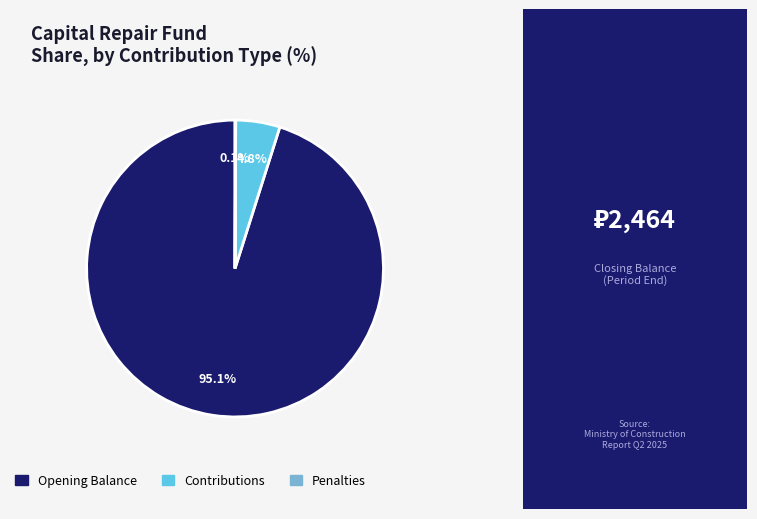

Is there a majority slice in this chart?

Yes